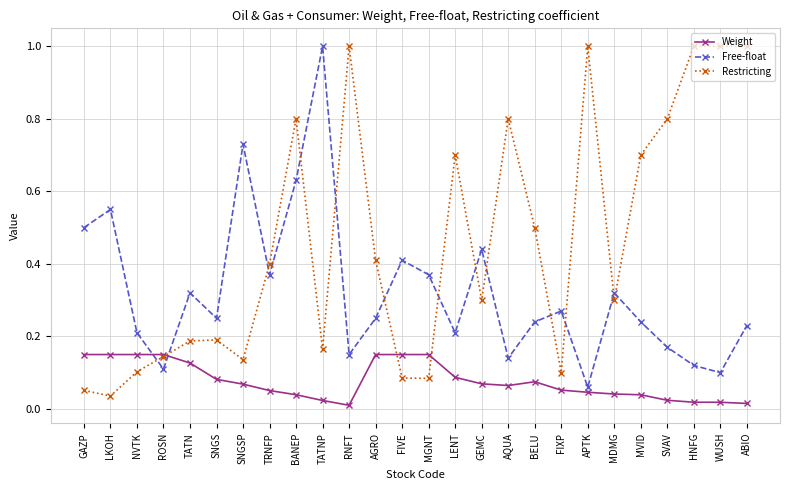

Which series has the largest total across all categories?

Restricting